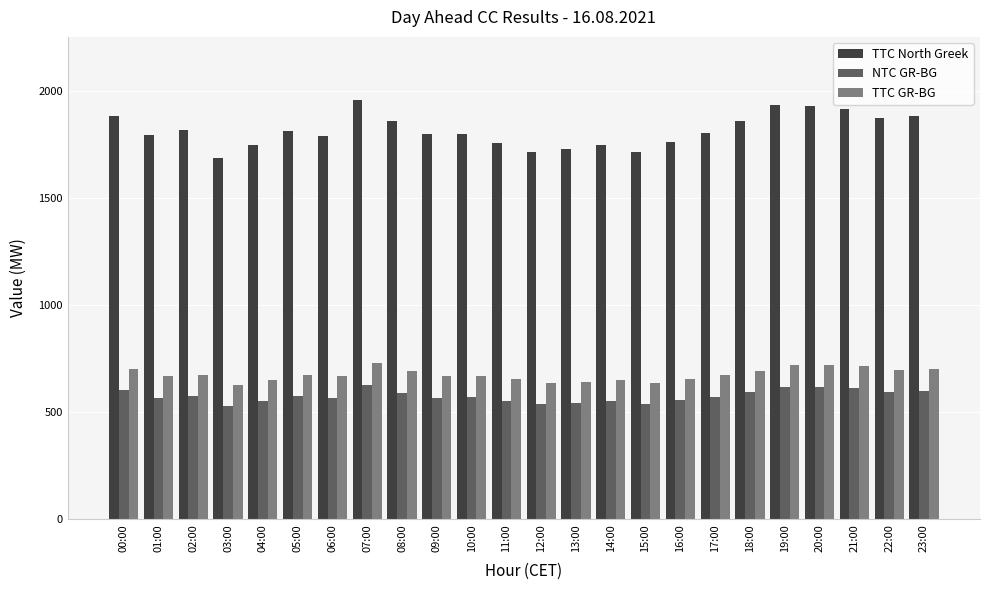

What is the minimum value for TTC North Greek?

1689